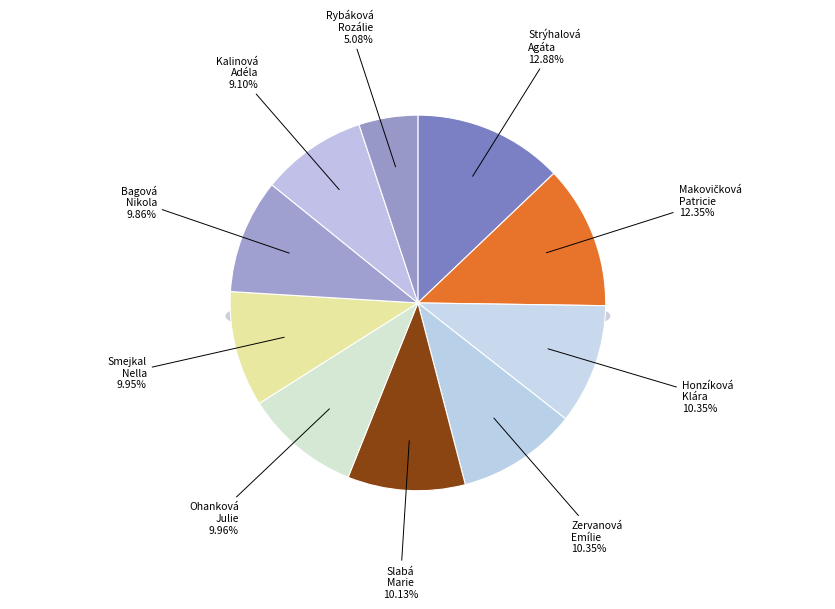

True or false: Honzíková Klára accounts for 1% of the total.

False